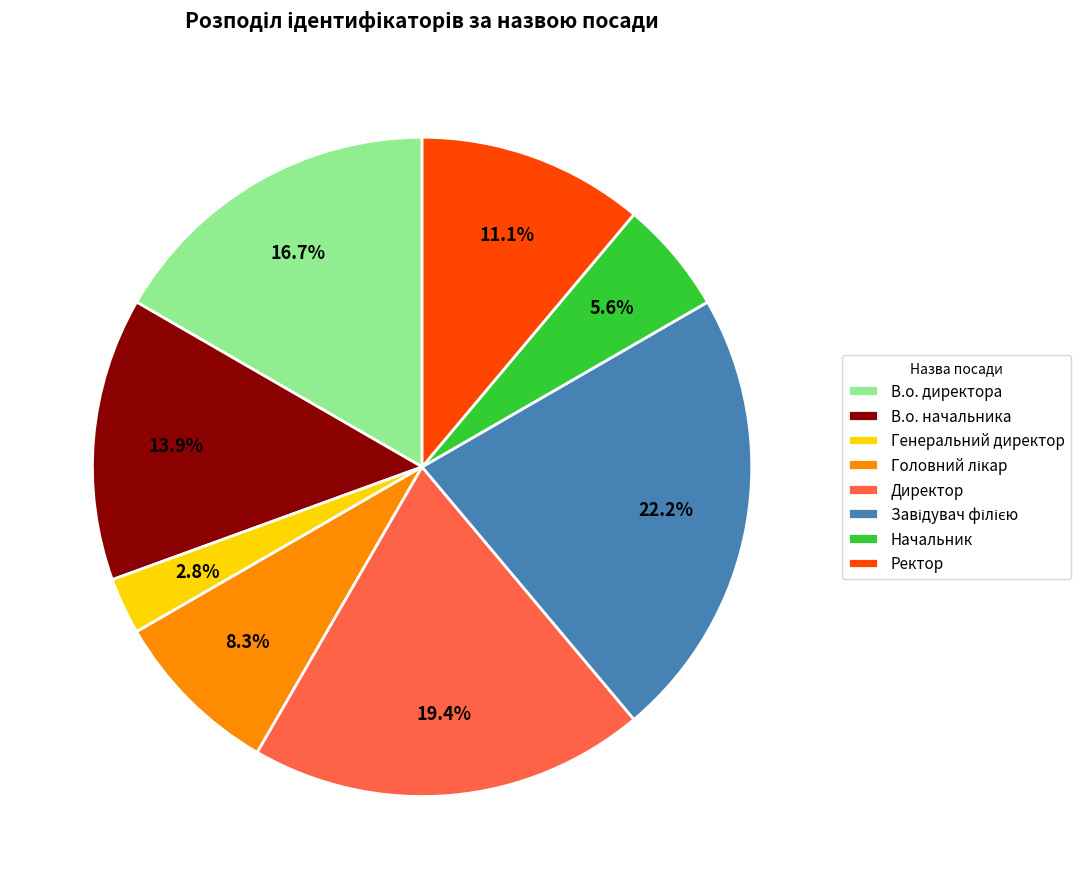

How many slices are in this pie chart?

8